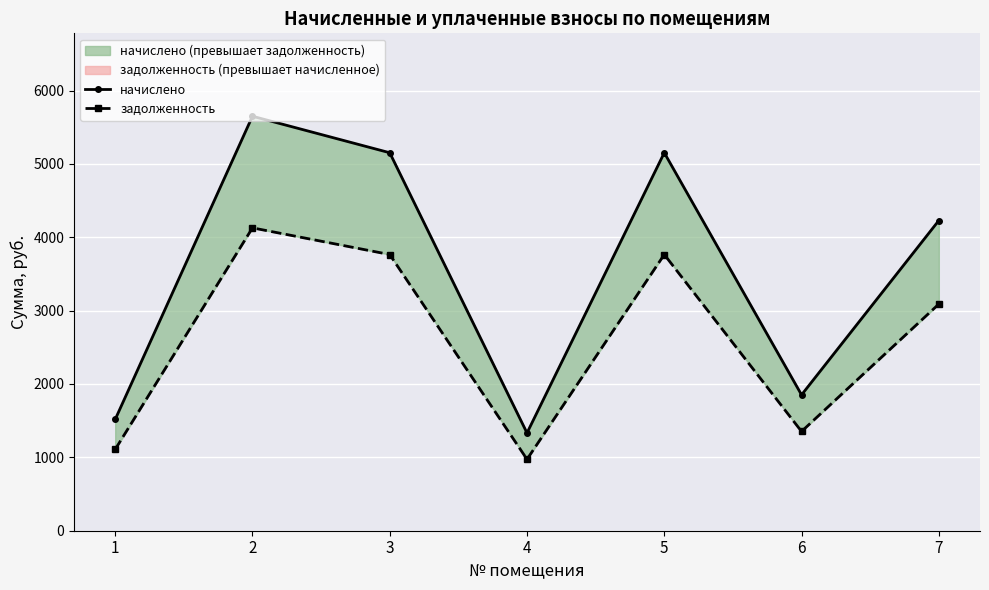

How many values in the задолженность series exceed 3089?

4